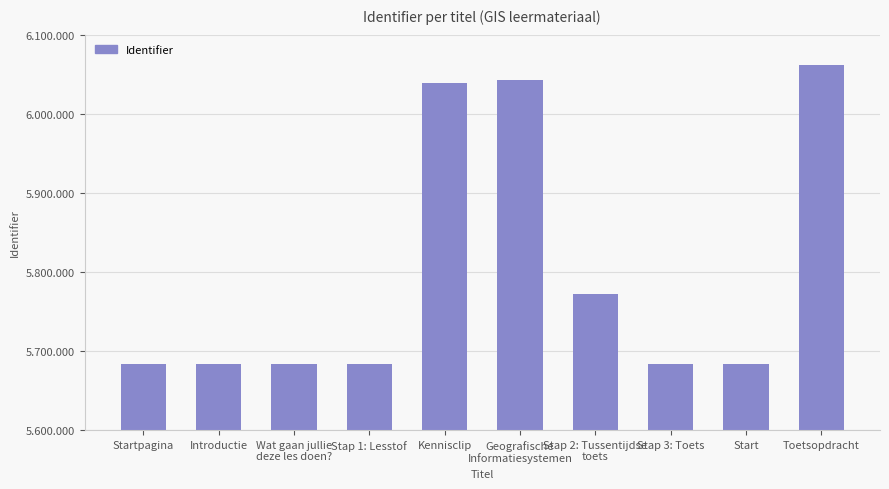

Are the bars horizontal?

No